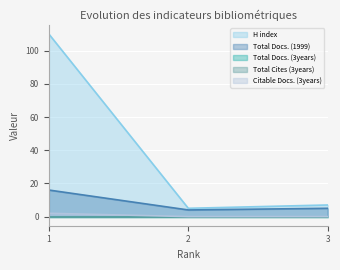

Is the value of Total Docs. (1999) at 2 greater than the value of Citable Docs. (3years) at 3?

Yes